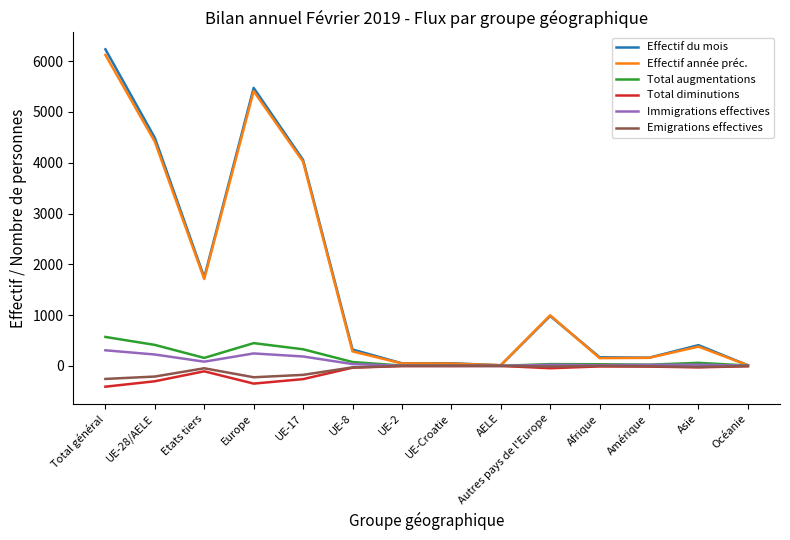

What is the maximum value shown in the chart?

6234